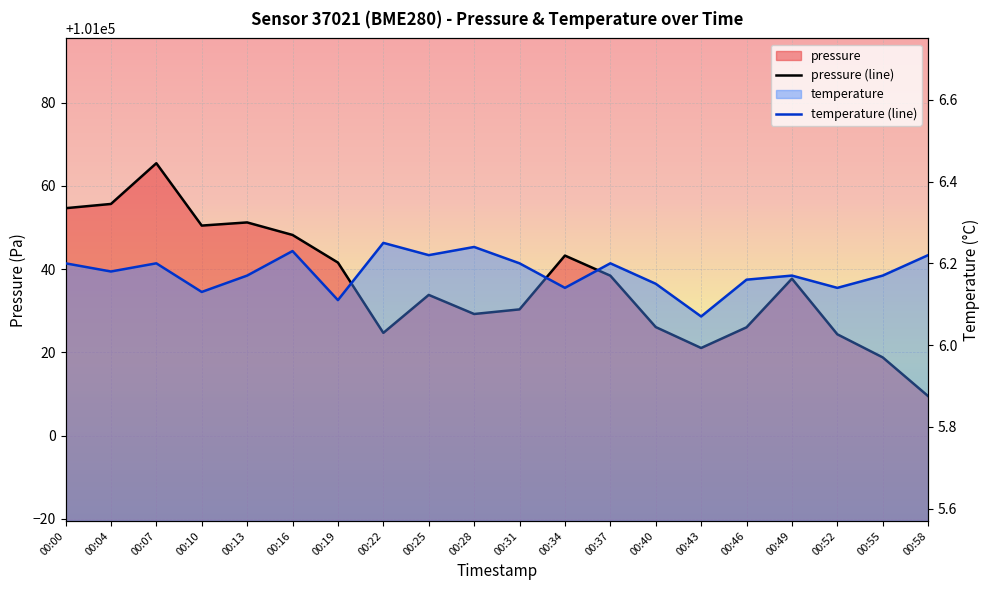

Count the temperature (line) values in the range 6 to 7.

20